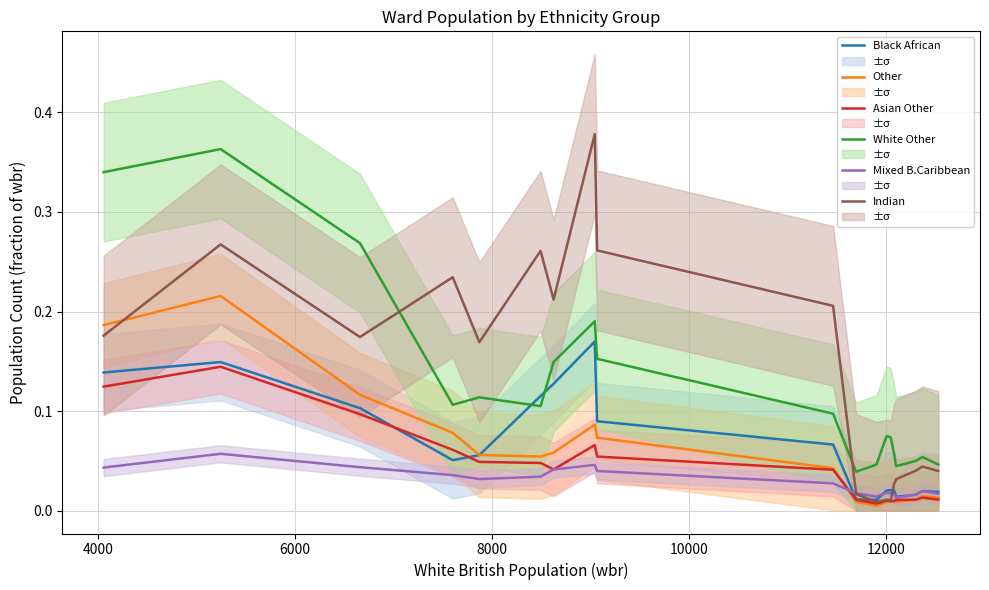

What are all the series names shown in the legend?

Black African, Other, Asian Other, White Other, Mixed B.Caribbean, Indian